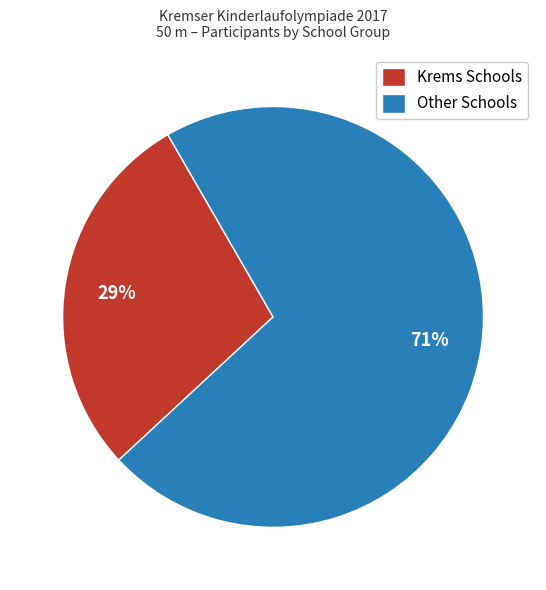

What is the smallest slice in the pie chart?

Krems Schools